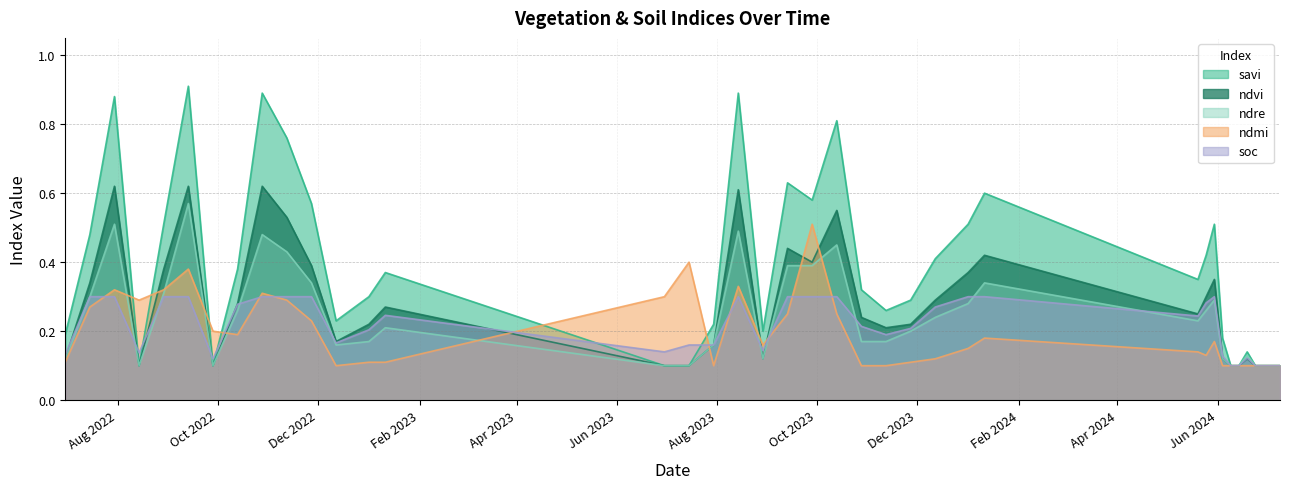

Reading left to right, list all the values displayed in this chart.

savi: 0.2	0.5	0.9	0.1	0.5	0.9	0.1	0.4	0.9	0.8	0.6	0.2	0.3	0.4	0.1	0.1	0.2	0.9	0.2	0.6	0.6	0.8	0.3	0.3	0.3	0.4	0.5	0.6	0.3	0.4	0.5	0.2	0.1	0.1	0.1	0.1	0.1
ndvi: 0.1	0.3	0.6	0.1	0.4	0.6	0.1	0.3	0.6	0.5	0.4	0.2	0.2	0.3	0.1	0.1	0.2	0.6	0.1	0.4	0.4	0.6	0.2	0.2	0.2	0.3	0.4	0.4	0.2	0.3	0.3	0.1	0.1	0.1	0.1	0.1	0.1
ndre: 0.1	0.3	0.5	0.1	0.3	0.6	0.1	0.3	0.5	0.4	0.3	0.2	0.2	0.2	0.1	0.1	0.2	0.5	0.1	0.4	0.4	0.5	0.2	0.2	0.2	0.2	0.3	0.3	0.2	0.3	0.3	0.1	0.1	0.1	0.1	0.1	0.1
ndmi: 0.1	0.3	0.3	0.3	0.3	0.4	0.2	0.2	0.3	0.3	0.2	0.1	0.1	0.1	0.3	0.4	0.1	0.3	0.2	0.2	0.5	0.2	0.1	0.1	0.1	0.1	0.1	0.2	0.1	0.1	0.2	0.1	0.1	0.1	0.1	0.1	0.1
soc: 0.1	0.3	0.3	0.1	0.3	0.3	0.1	0.3	0.3	0.3	0.3	0.2	0.2	0.2	0.1	0.2	0.2	0.3	0.1	0.3	0.3	0.3	0.2	0.2	0.2	0.3	0.3	0.3	0.2	0.3	0.3	0.1	0.1	0.1	0.1	0.1	0.1